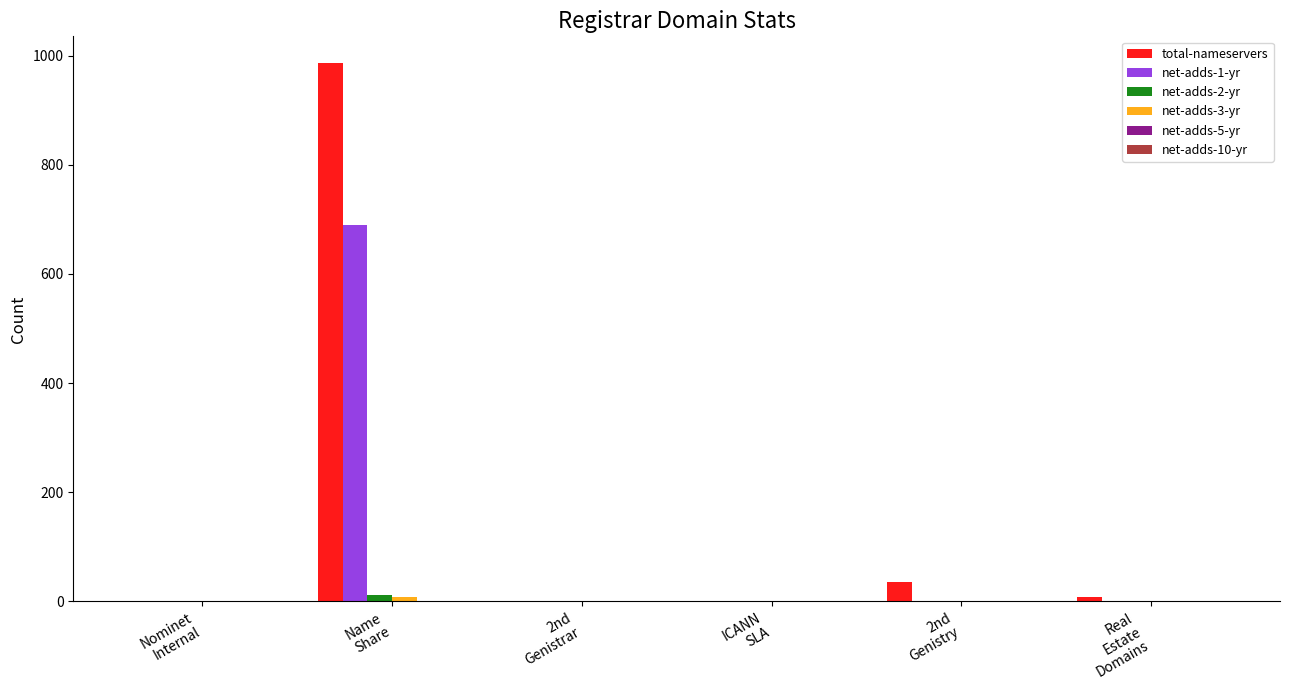

Which series has the largest total across all categories?

total-nameservers